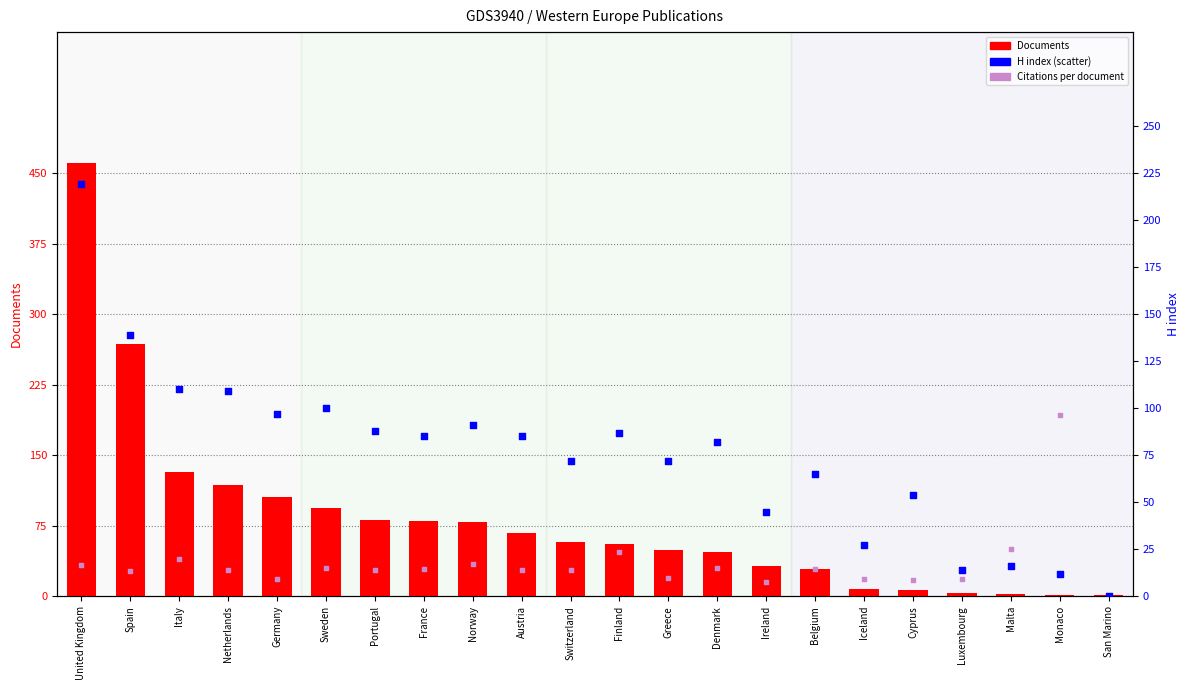

At how many categories does at least one series exceed 174?

3